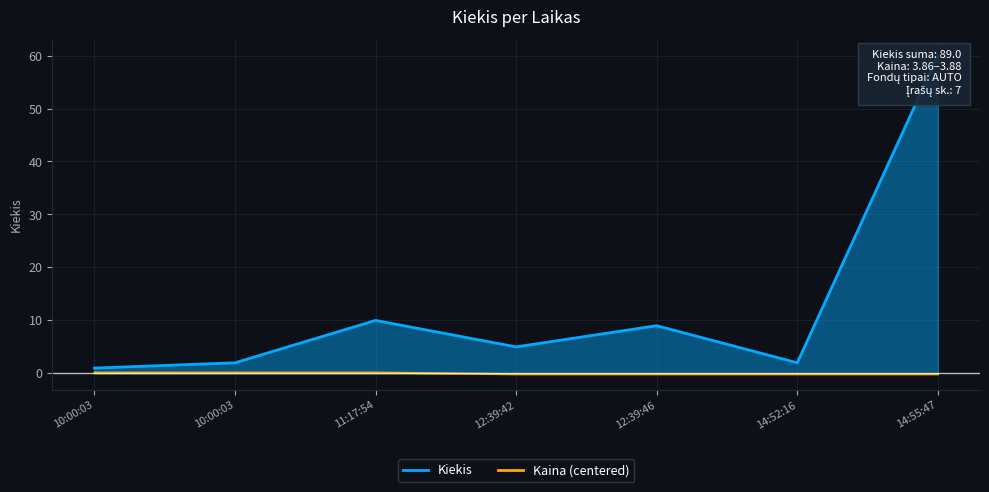

What is the difference between the values at 12:39:42 and 14:55:47?

55